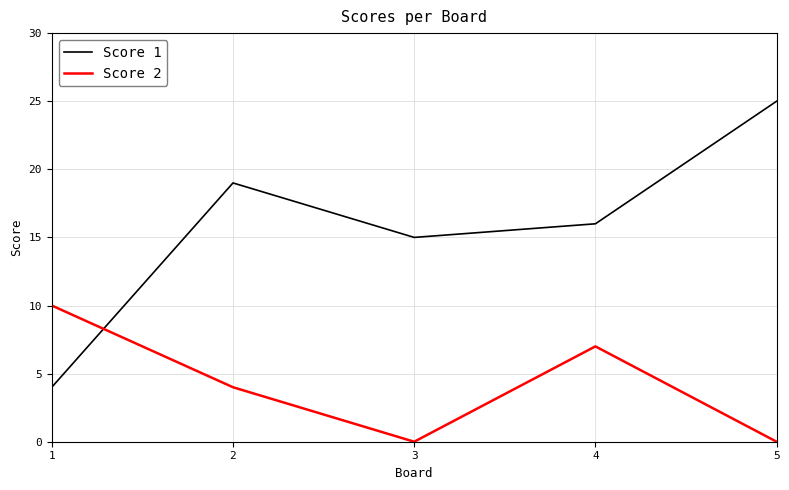

Which series ends up on top after the final intersection of Score 2 and Score 1?

Score 1